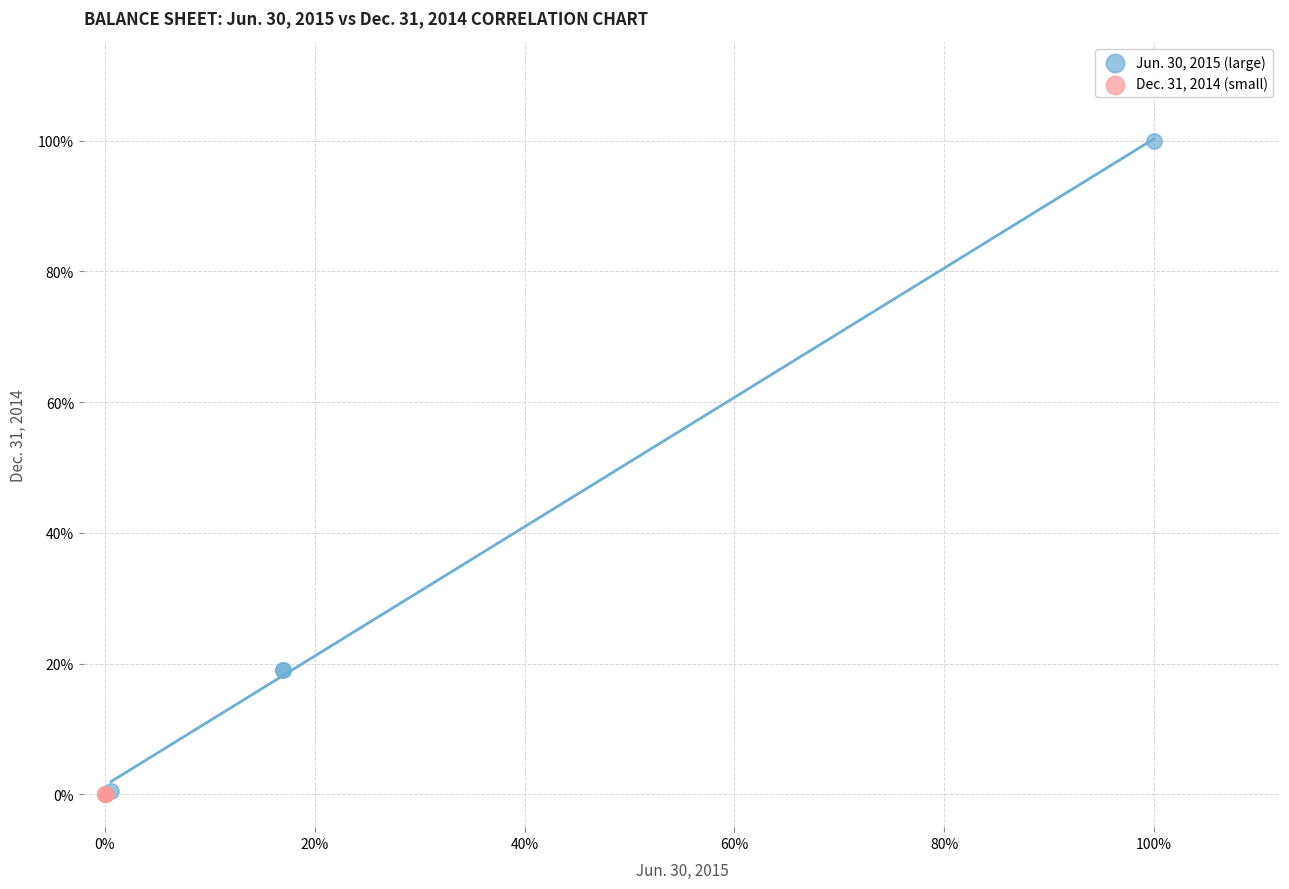

What are all the series names shown in the legend?

Jun. 30, 2015 (large), Dec. 31, 2014 (small)